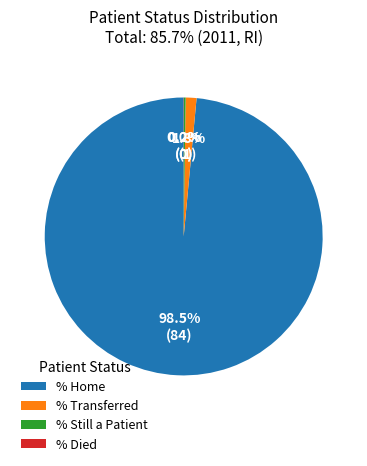

Does any single category account for the majority?

Yes